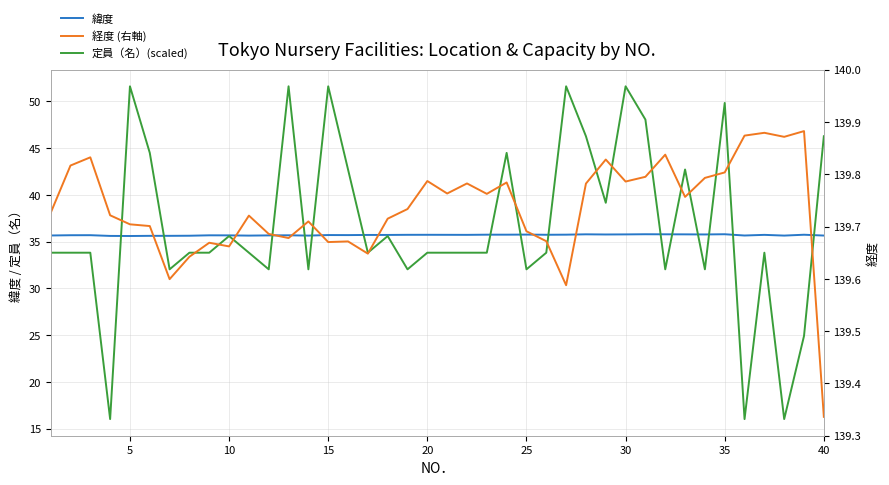

How many 緯度 values are between 35 and 36?

40